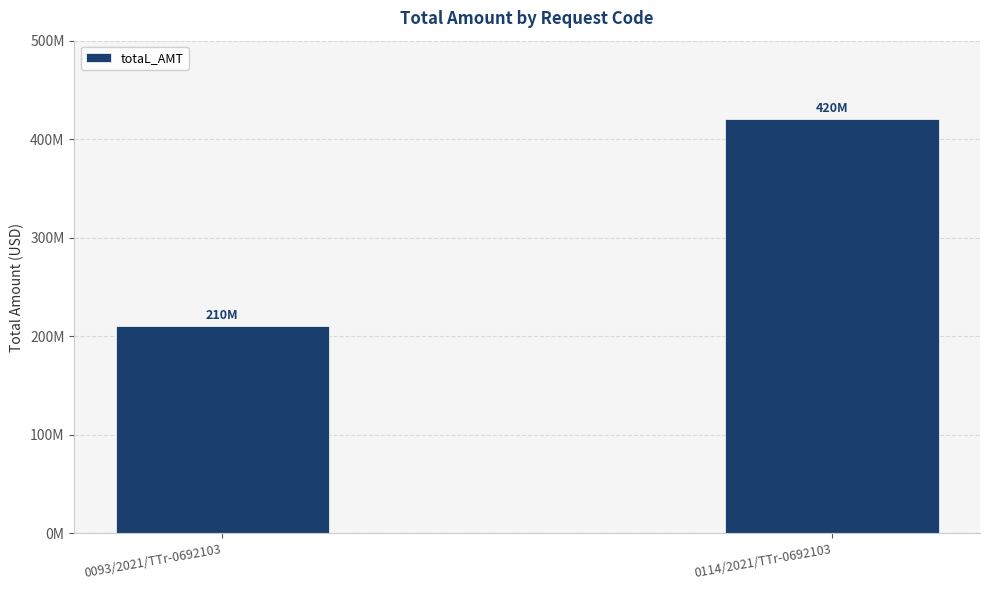

Is it true that the value at 0114/2021/TTr-0692103 is 420000000?

True